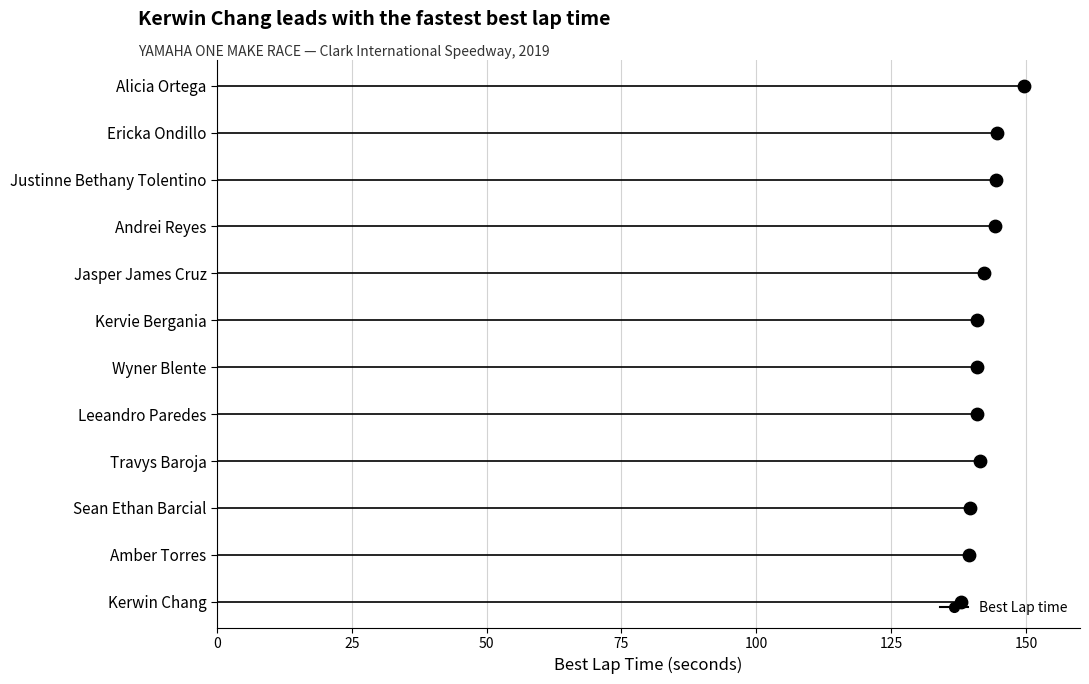

What is the ratio of the value at Sean Ethan Barcial to the value at Alicia Ortega?

0.9